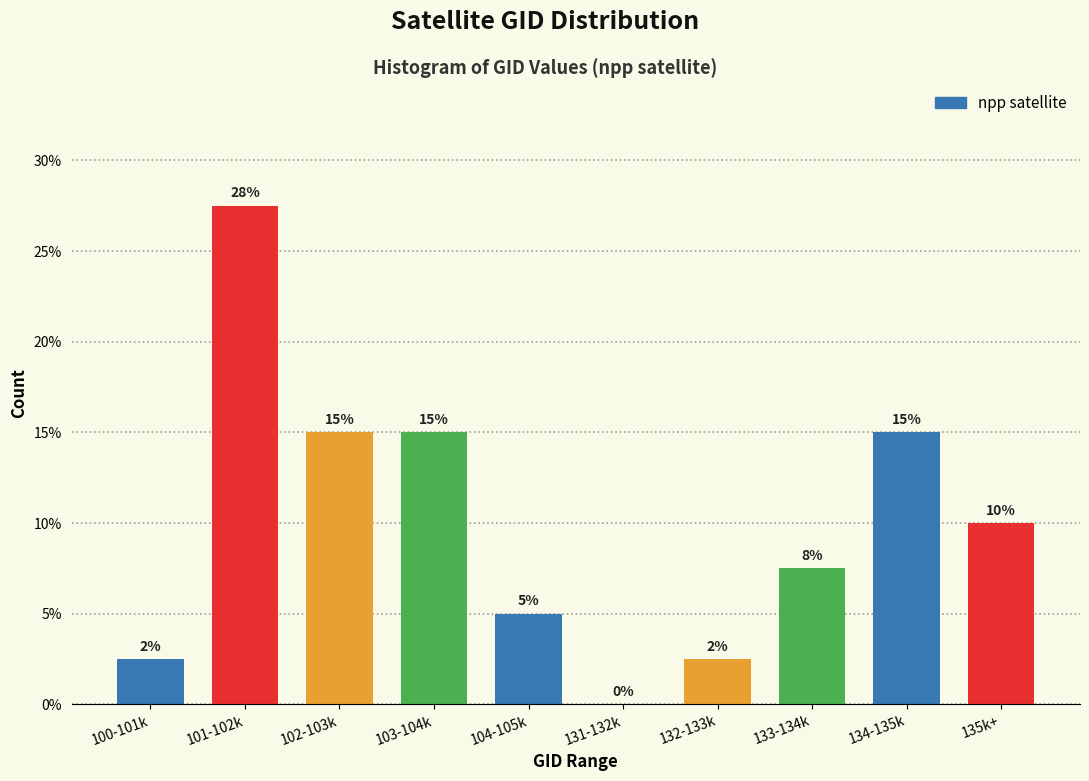

What is the maximum value shown in the chart?

27.5